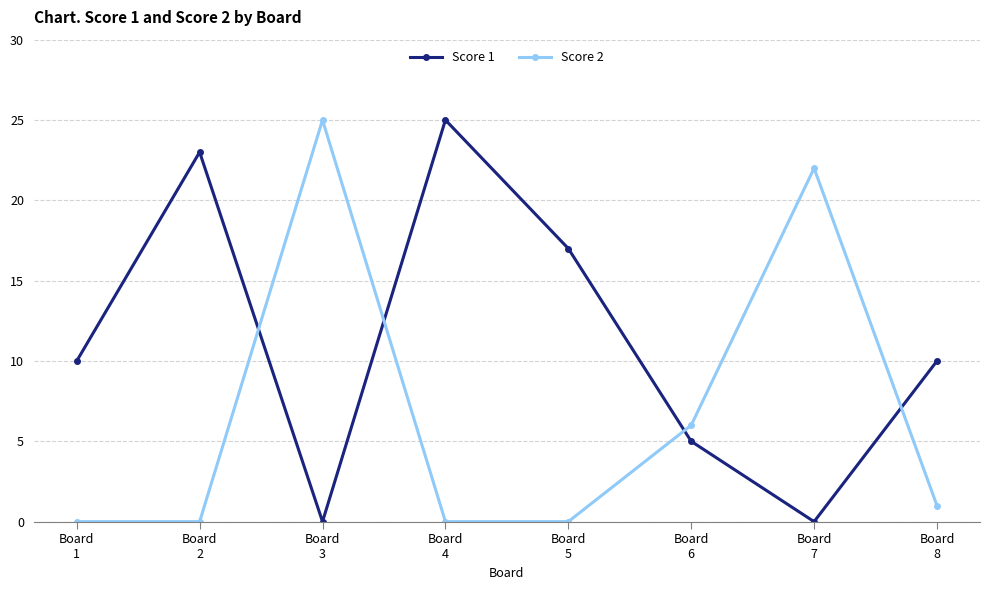

Where do Score 1 and Score 2 first cross each other?

Board
2 and Board
3